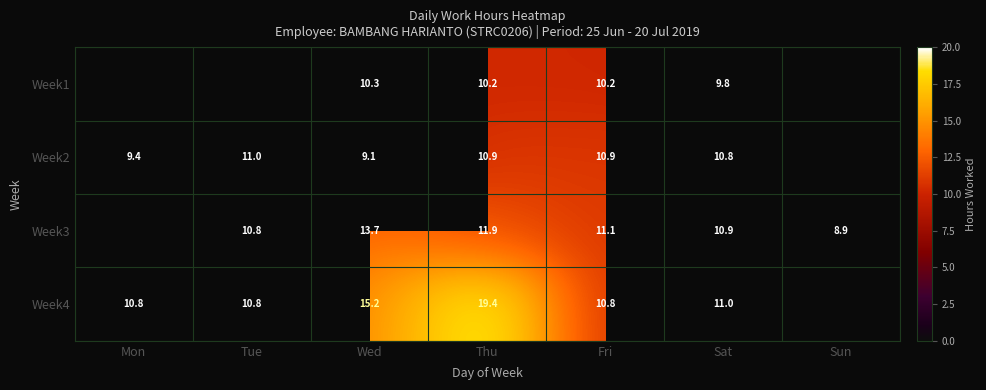

Rank the series at Sat from lowest to highest value.

Week1, Week2, Week3, Week4